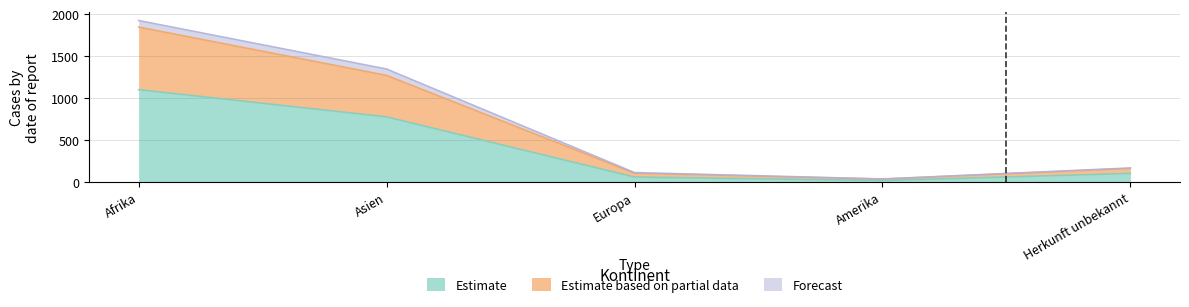

What is the label of the 4th point from the right?

Asien